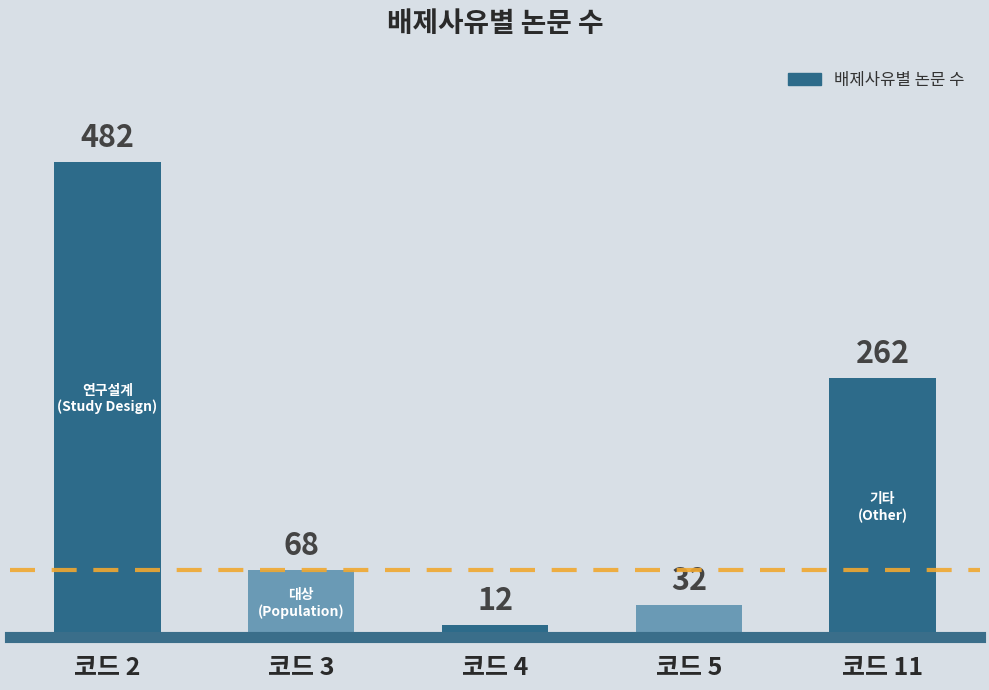

What is the maximum value shown in the chart?

482